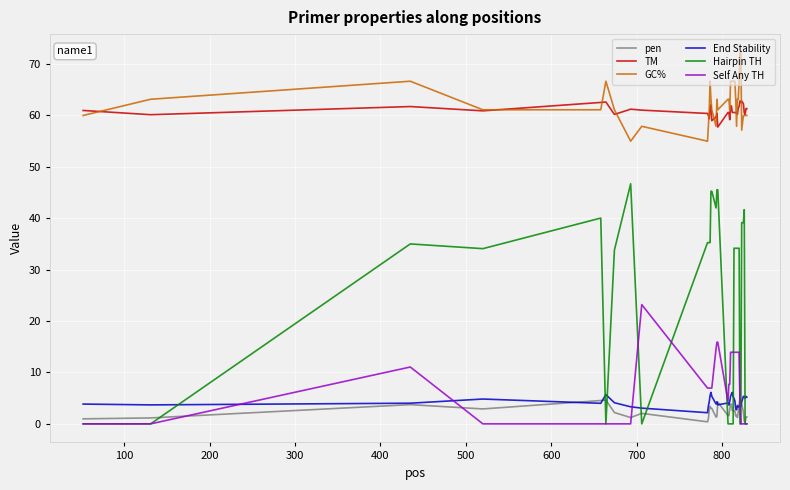

What is the lowest value of the TM series?

57.8